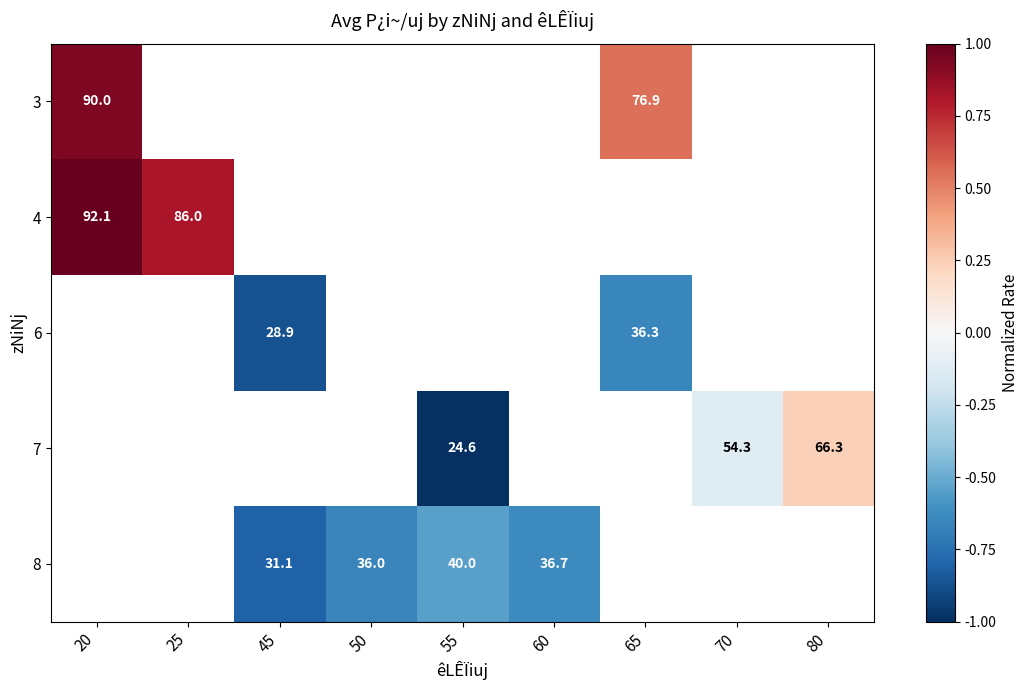

At which category does the chart reach its minimum across all series?

55